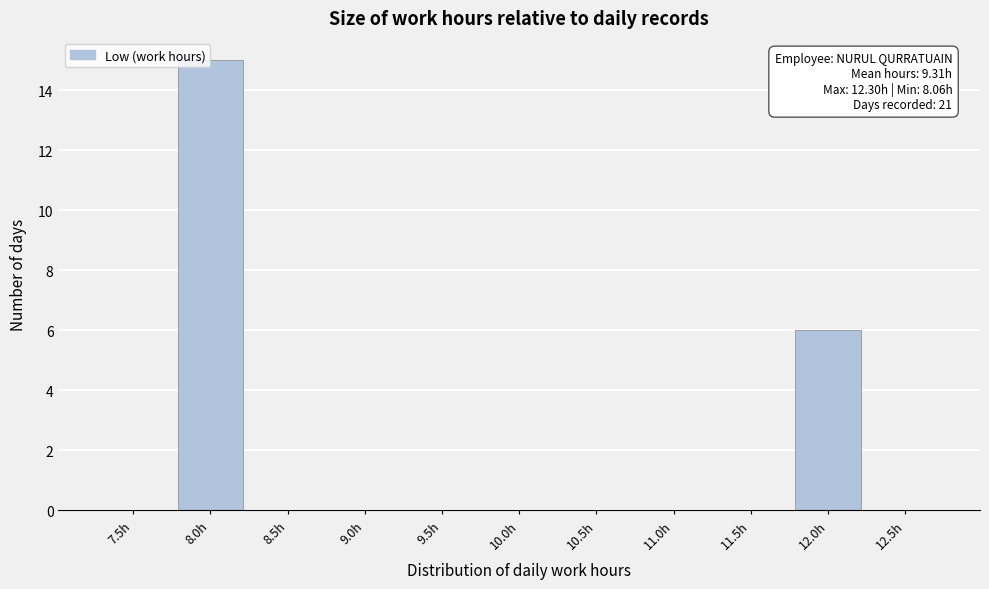

What is the sum of the values at 8.0h and 10.5h?

15